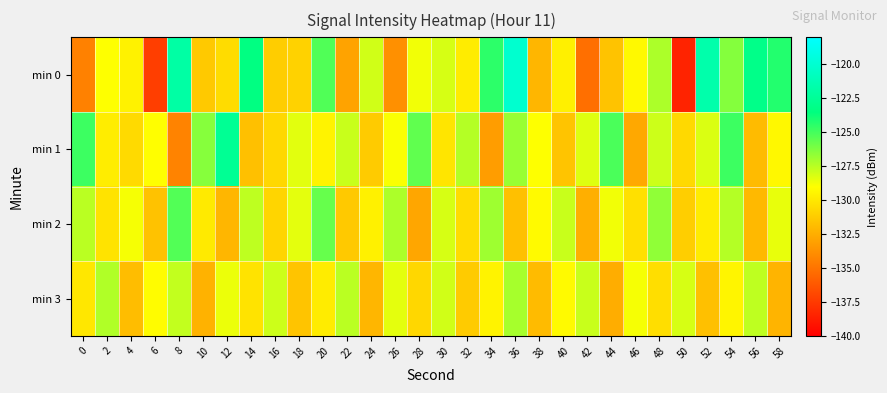

What is the spread (max minus min) of values at 56?

8.9